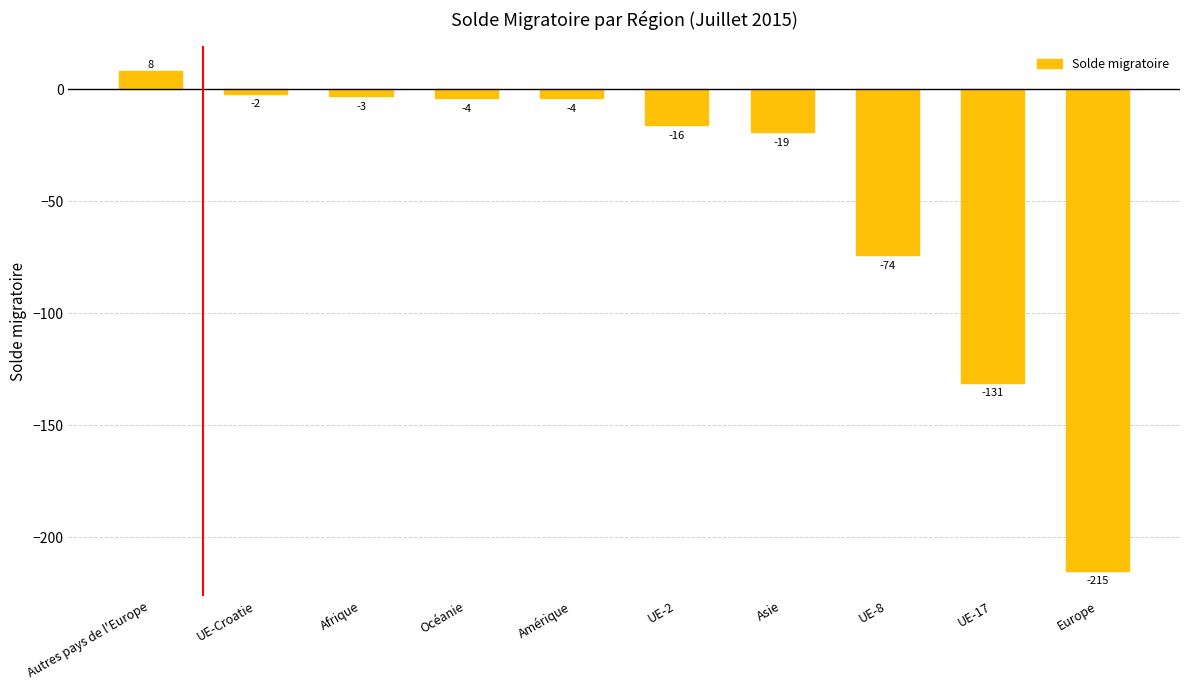

Count the number of values greater than -4.

3